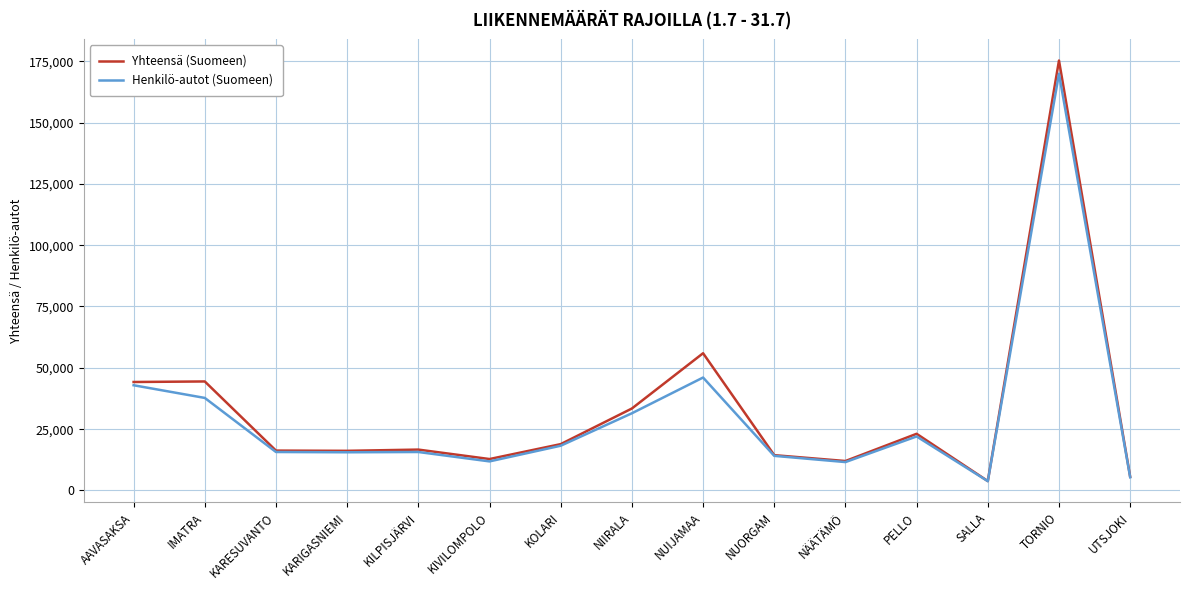

What is the difference between the Yhteensä (Suomeen) values at NIIRALA and KIVILOMPOLO?

20601